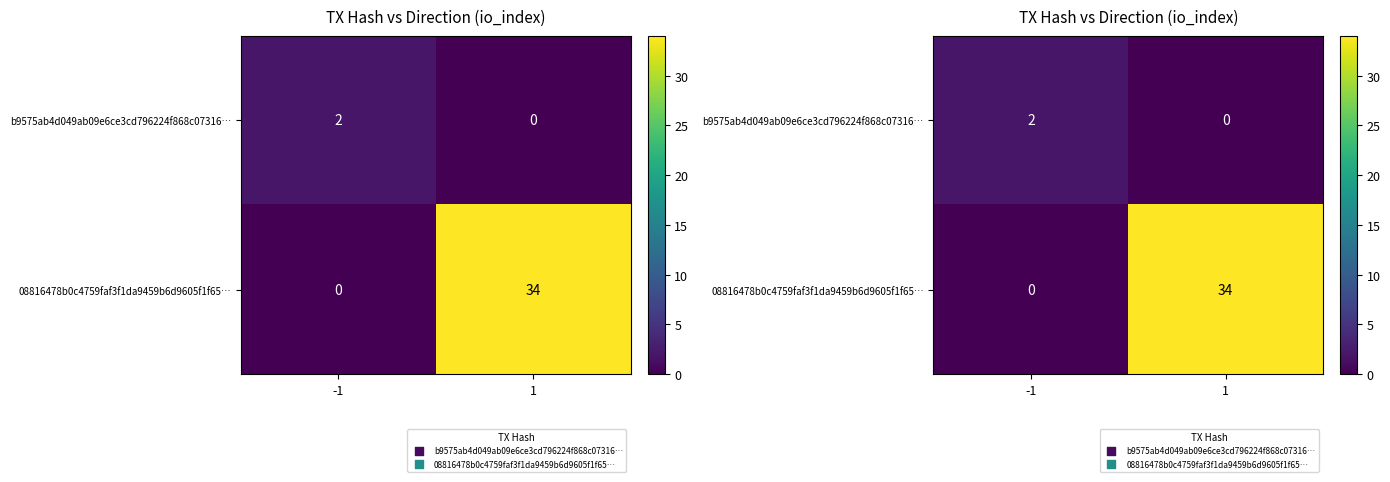

How many categories are shown in the chart?

2